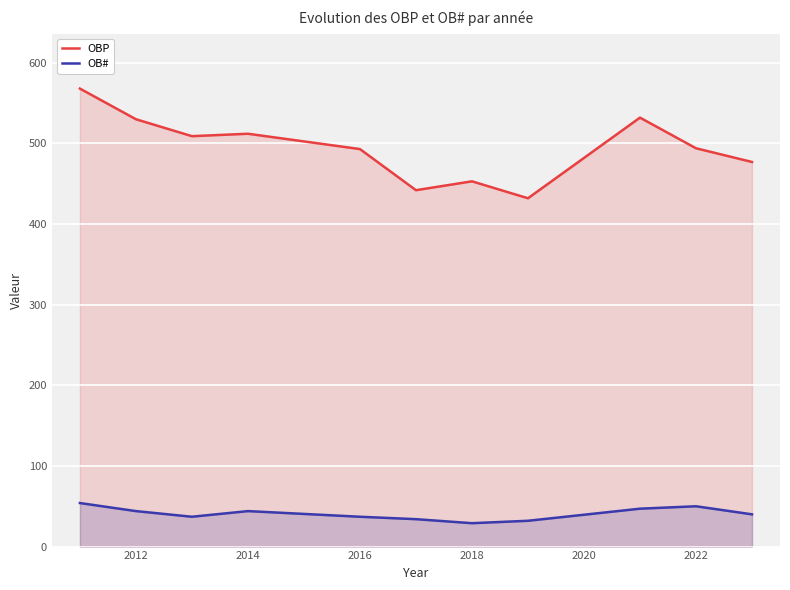

How many data points in OBP are less than 494?

5